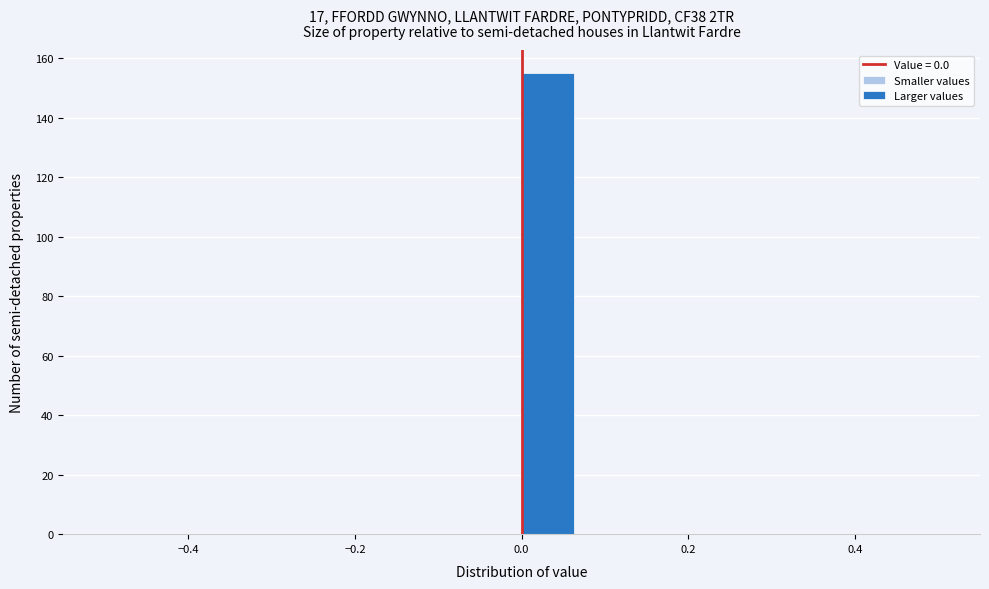

Read against the x-axis, roughly where is the centre of the tallest bar?

0.04